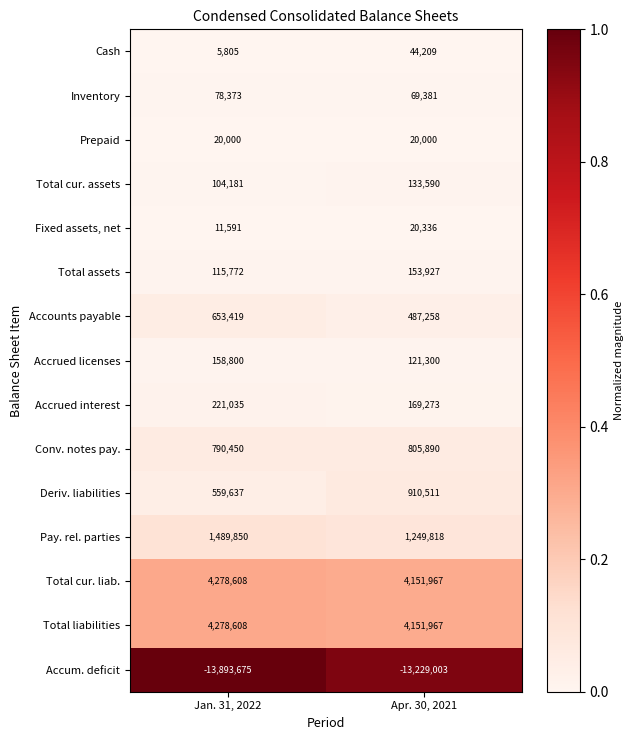

Reading left to right, extract all data points from this chart.

Cash: 5805	44209
Inventory: 78373	69381
Prepaid: 20000	20000
Total cur. assets: 104181	133590
Fixed assets, net: 11591	20336
Total assets: 115772	153927
Accounts payable: 653419	487258
Accrued licenses: 158800	121300
Accrued interest: 221035	169273
Conv. notes pay.: 790450	805890
Deriv. liabilities: 559637	910511
Pay. rel. parties: 1489850	1249818
Total cur. liab.: 4278608	4151967
Total liabilities: 4278608	4151967
Accum. deficit: -13893675	-13229003